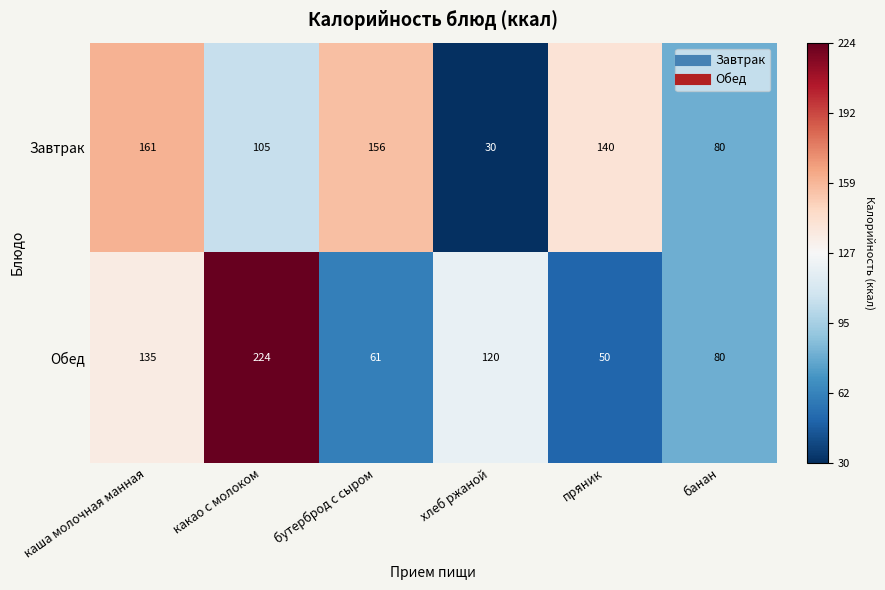

Which series has the widest spread of values?

Обед